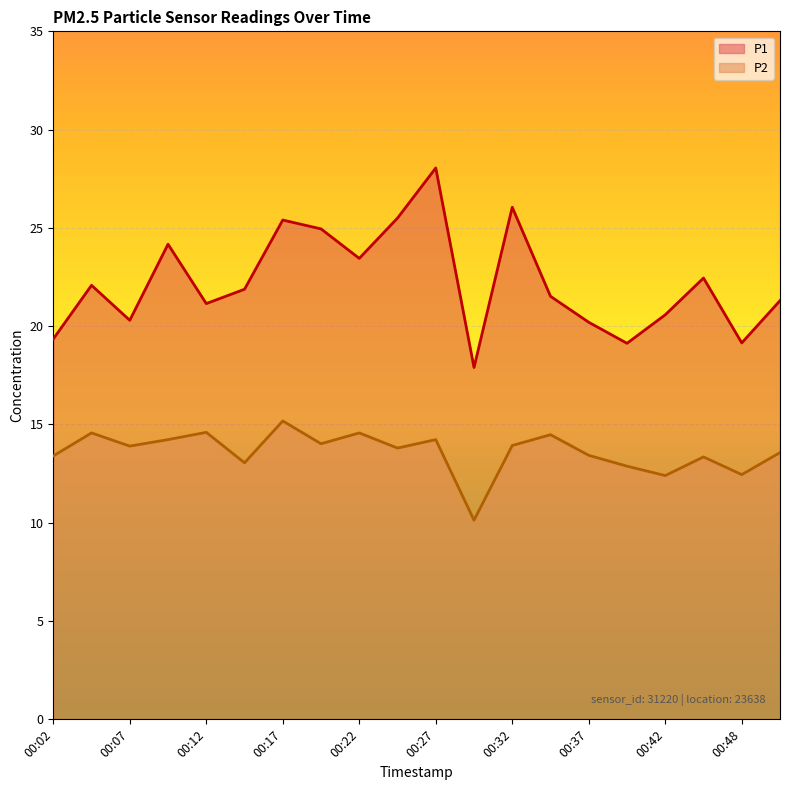

At which label does P2 reach its peak?

00:17